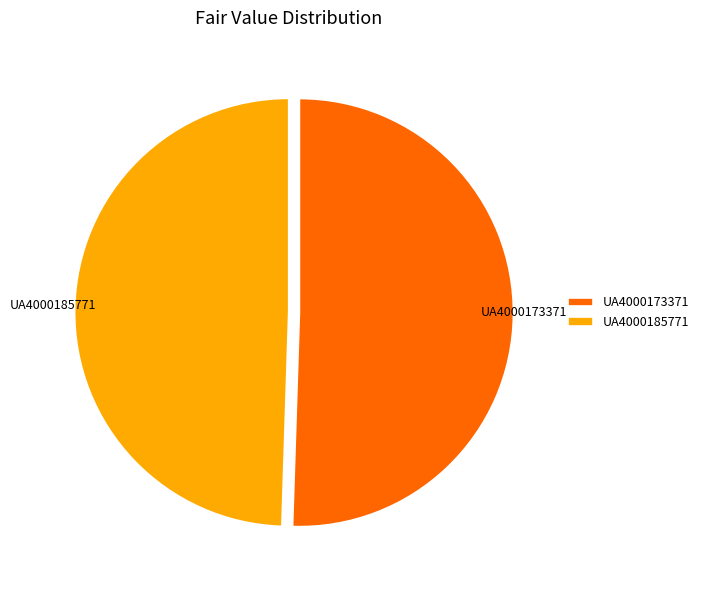

Do UA4000173371 and UA4000185771 together represent more than half of the pie?

Yes